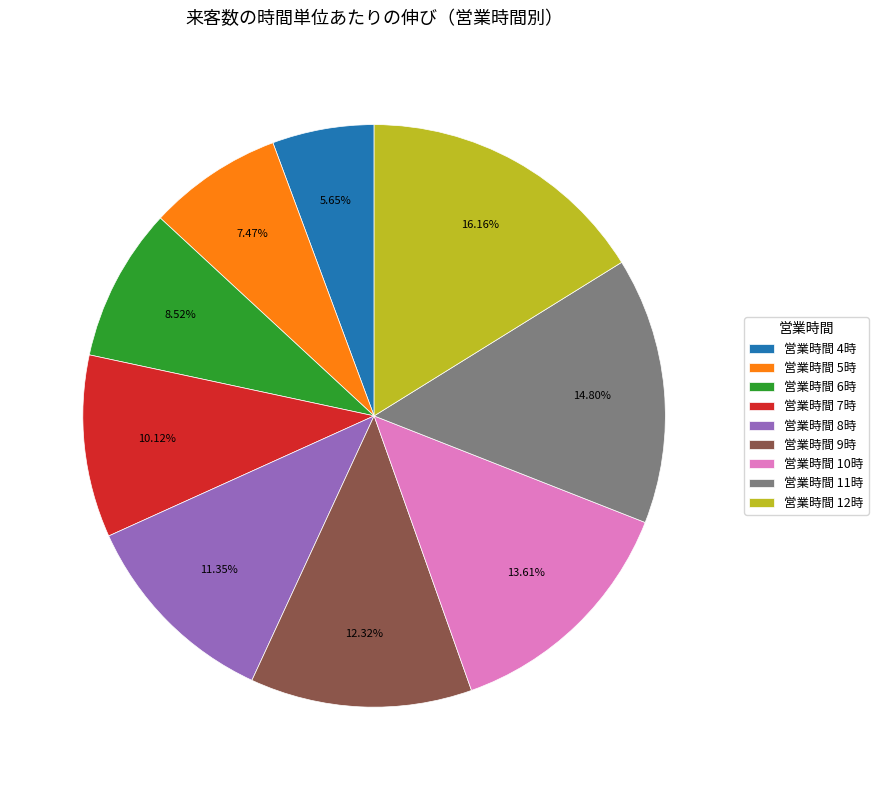

Combined, do 営業時間 7時 and 営業時間 5時 account for over 50%?

No